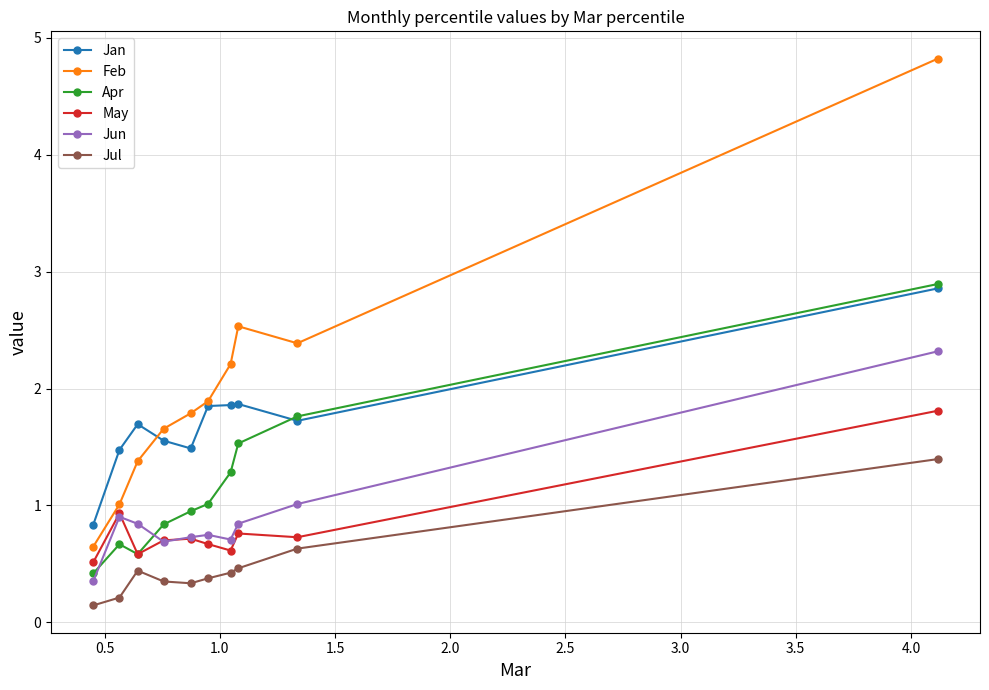

What are all the series names shown in the legend?

Jan, Feb, Apr, May, Jun, Jul